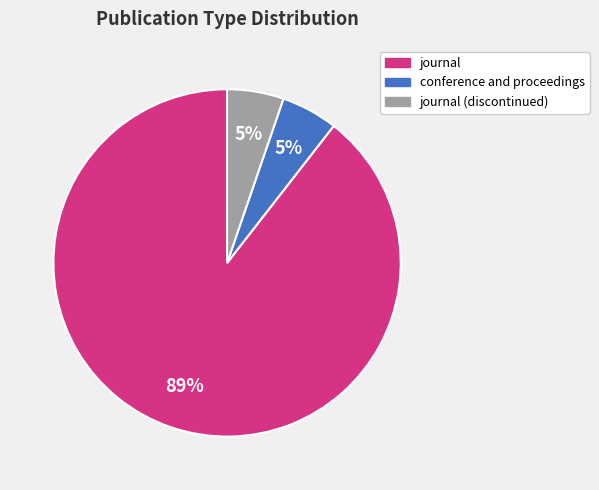

Is there any slice that represents more than half of the pie?

Yes